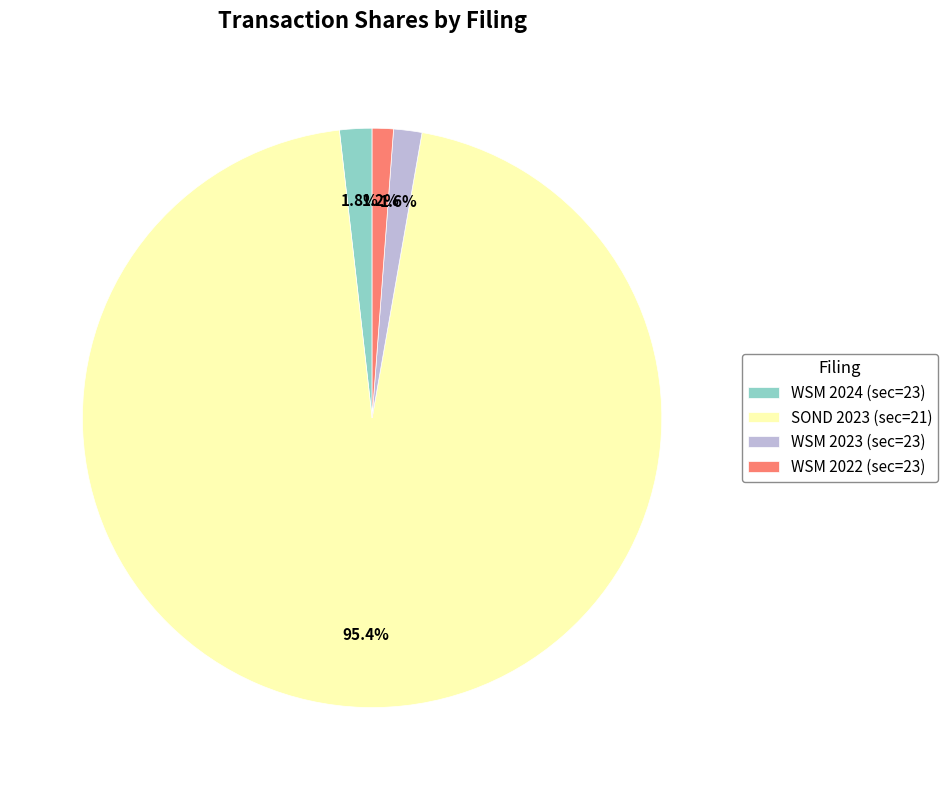

Which has a higher value, SOND 2023 (sec=21) or WSM 2023 (sec=23)?

SOND 2023 (sec=21)